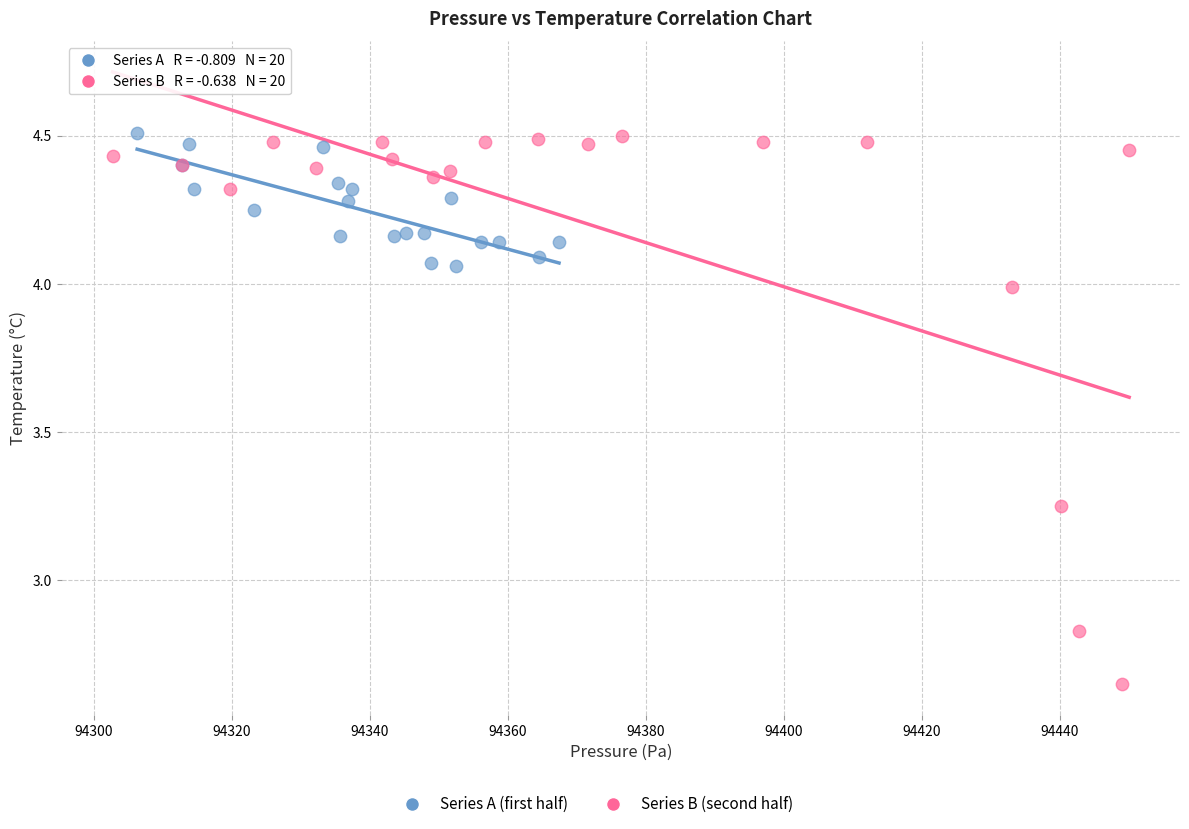

Which series has the widest spread of Y values?

Series B (second half)